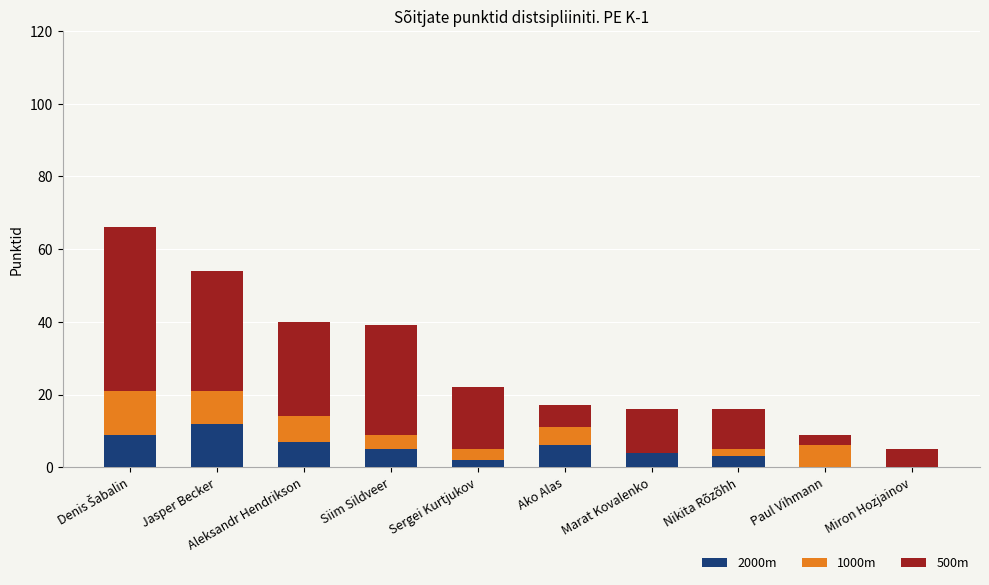

What is the highest value of the 2000m series?

12